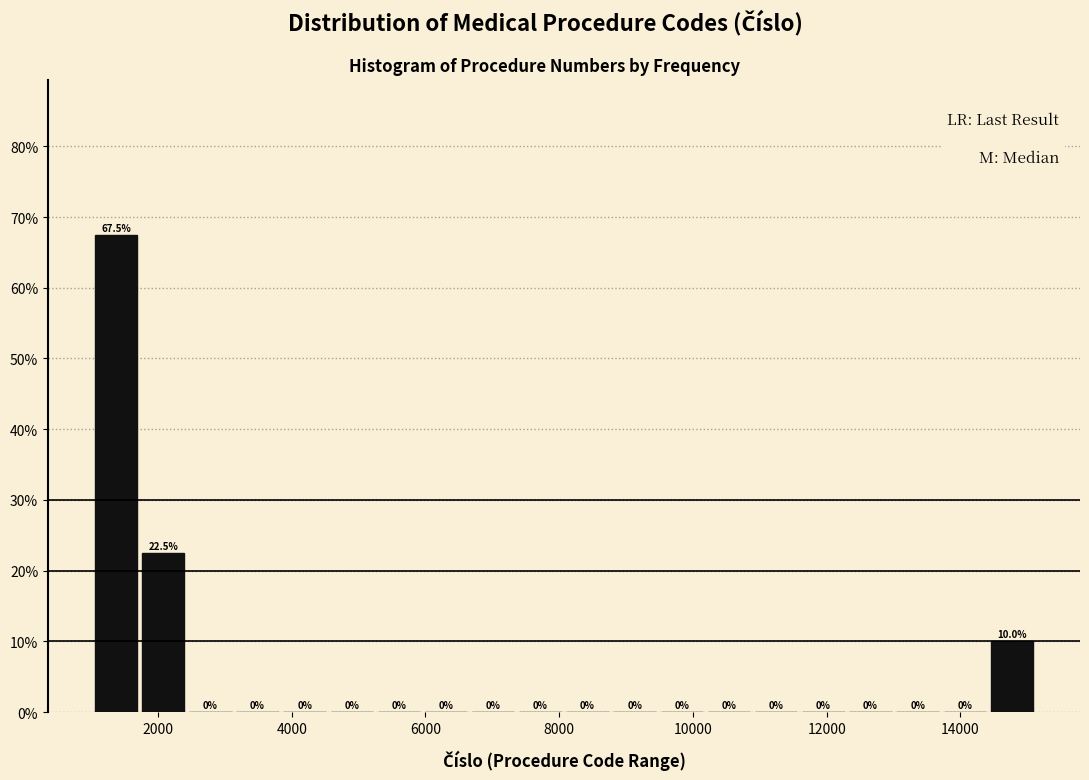

Around what value on the x-axis is the tallest bar? Give the approximate position of its centre, as read against the axis.

1400